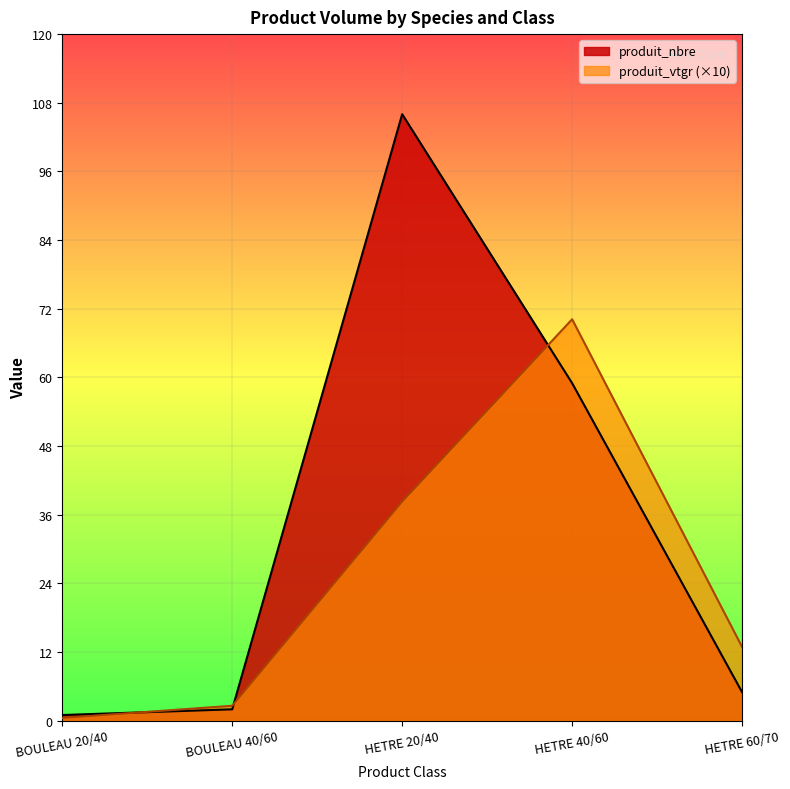

Is it true that produit_vtgr equals 0.8 at BOULEAU 20/40?

False